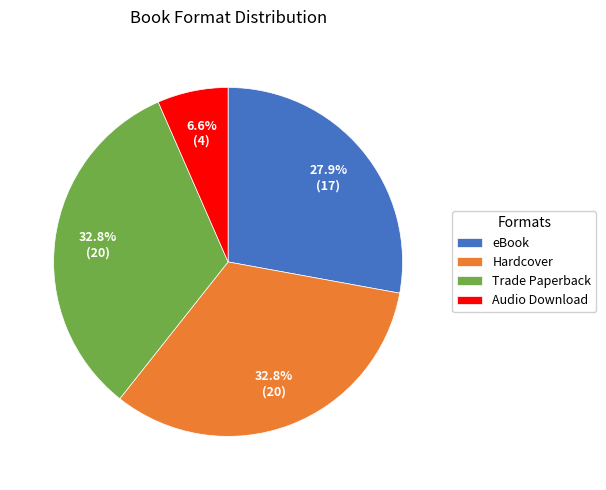

Does any single category account for the majority?

No